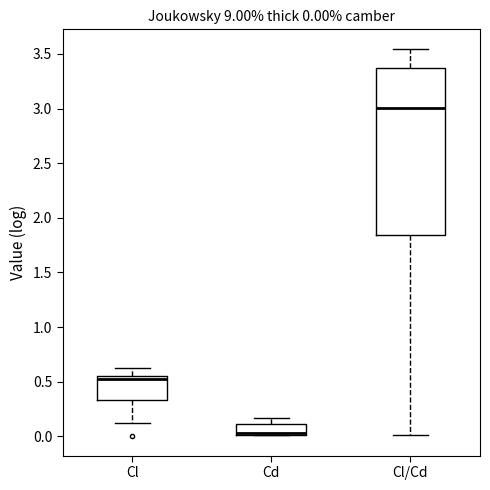

Which box is the tallest, from its lower edge to its upper edge?

Cl/Cd